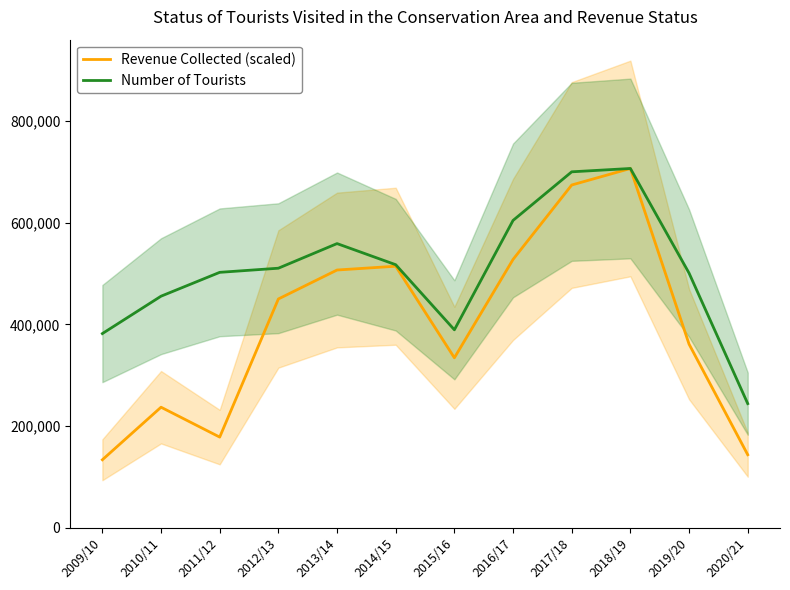

At which category is the sum across all series the highest?

2018/19